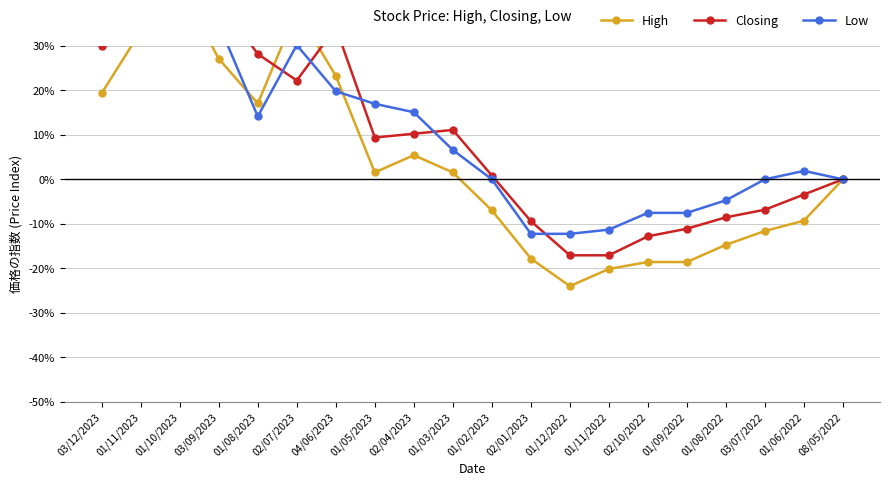

Reading left to right, transcribe all the data shown in this chart.

High: 0.2	0.3	0.4	0.3	0.2	0.4	0.2	0.0	0.1	0.0	-0.1	-0.2	-0.2	-0.2	-0.2	-0.2	-0.1	-0.1	-0.1	0.0
Closing: 0.3	0.3	0.4	0.4	0.3	0.2	0.3	0.1	0.1	0.1	0.0	-0.1	-0.2	-0.2	-0.1	-0.1	-0.1	-0.1	-0.0	0.0
Low: 0.4	0.4	0.5	0.3	0.1	0.3	0.2	0.2	0.2	0.1	0.0	-0.1	-0.1	-0.1	-0.1	-0.1	-0.0	0.0	0.0	0.0